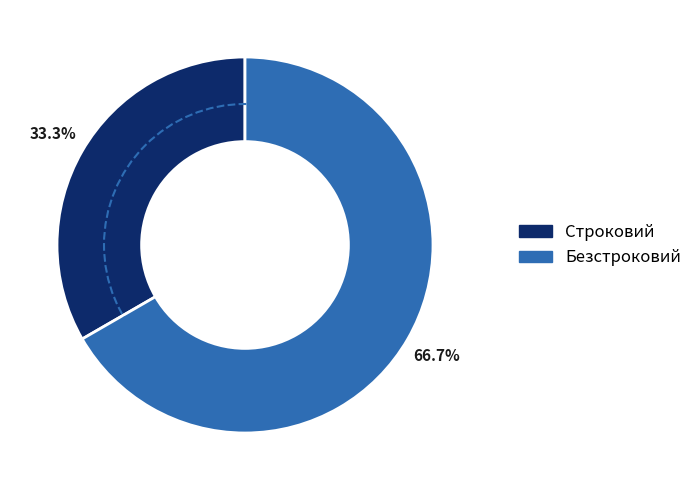

Rank the categories by value from highest to lowest.

Безстроковий, Строковий